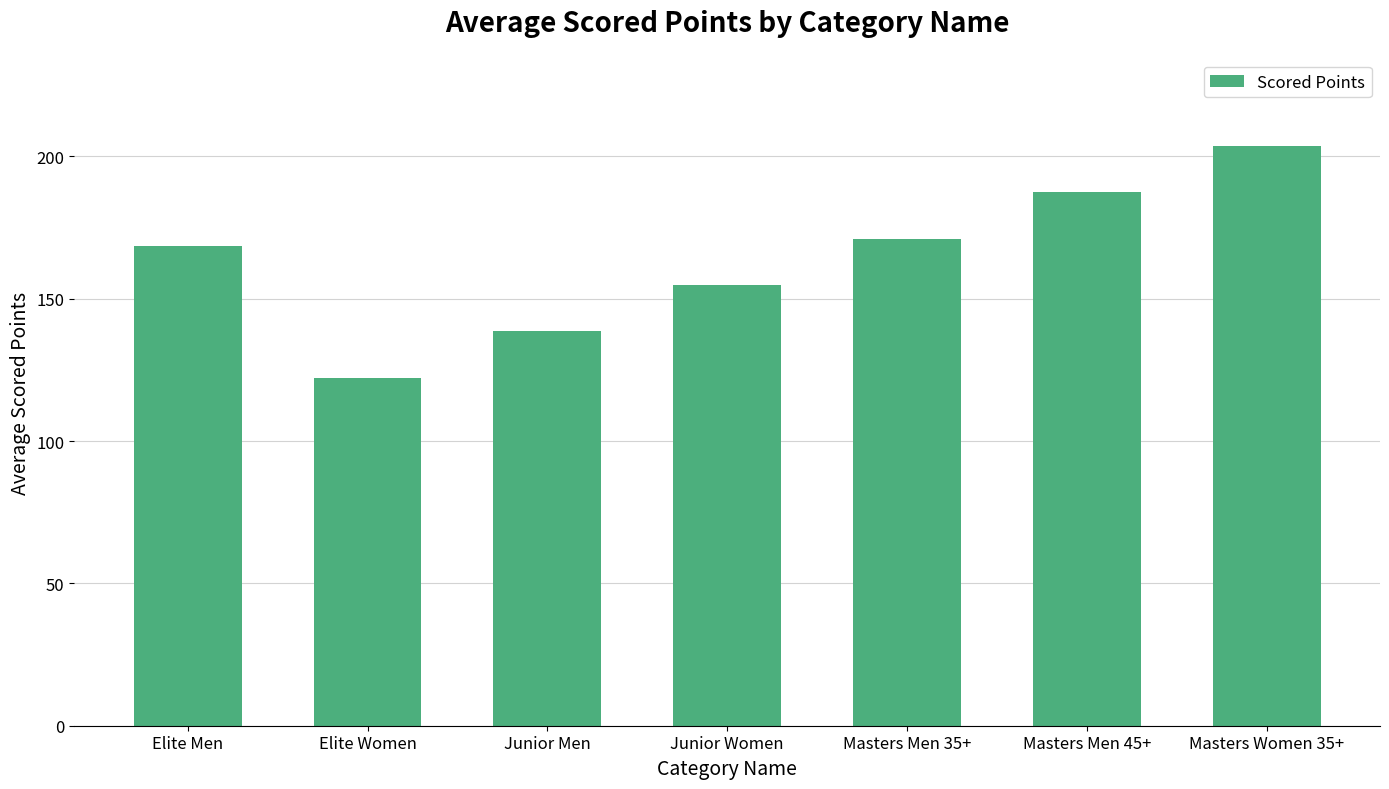

The chart shows a value of 72.3 at Masters Men 45+. True or false?

False